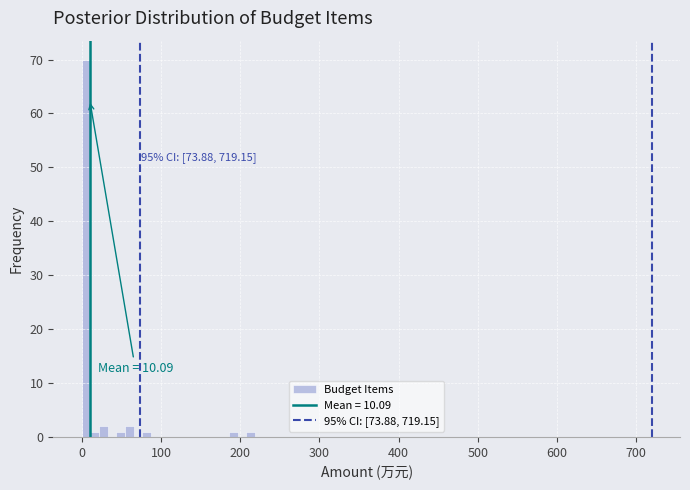

Around what value on the x-axis is the tallest bar? Give the approximate position of its centre, as read against the axis.

10